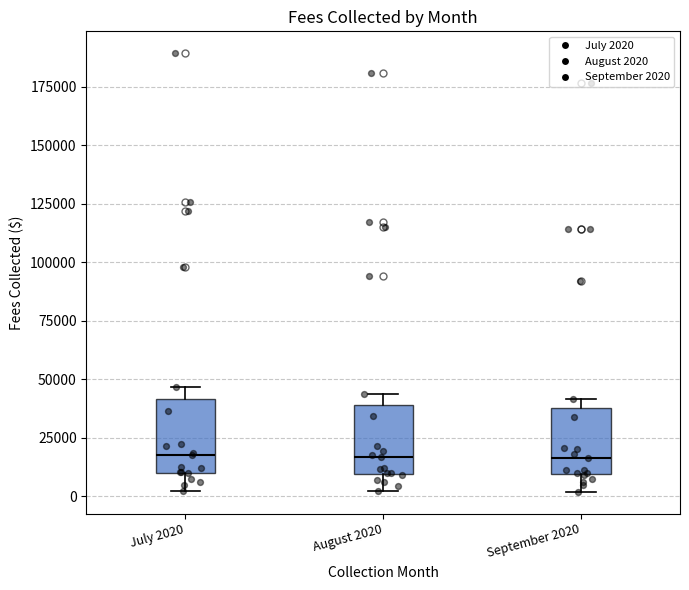

Reading left to right, read every box against the y-axis: the position of its median line, the range the box covers, and the ends of its whiskers. The values are not printed on the chart, so give them approximately, as read against the axis.

July 2020: median 20000, box 10000 to 40000, whiskers 0 to 45000
August 2020: median 15000, box 10000 to 40000, whiskers 0 to 45000
September 2020: median 15000, box 10000 to 40000, whiskers 0 to 40000 (just above the box's upper edge)